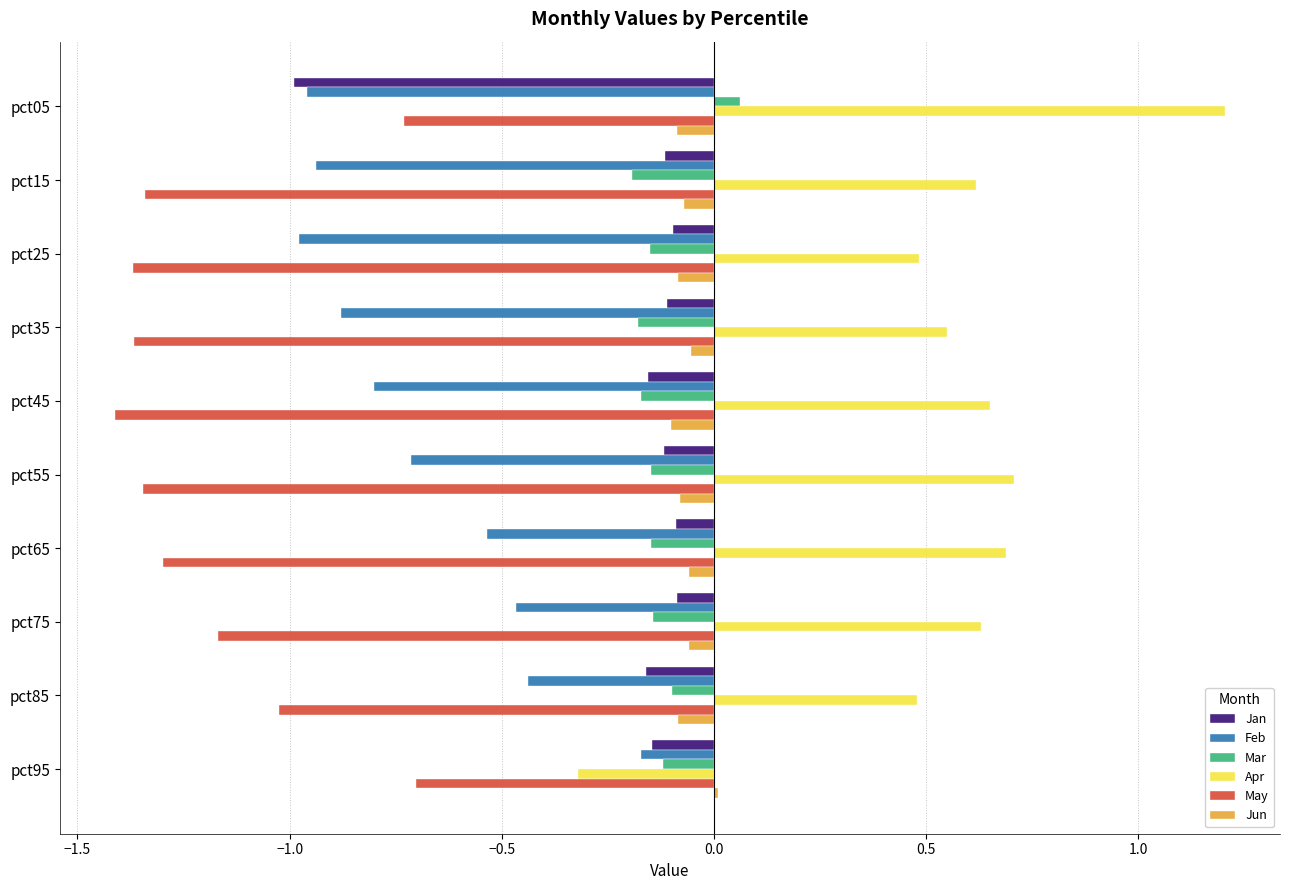

What is the maximum value shown in the chart?

1.2